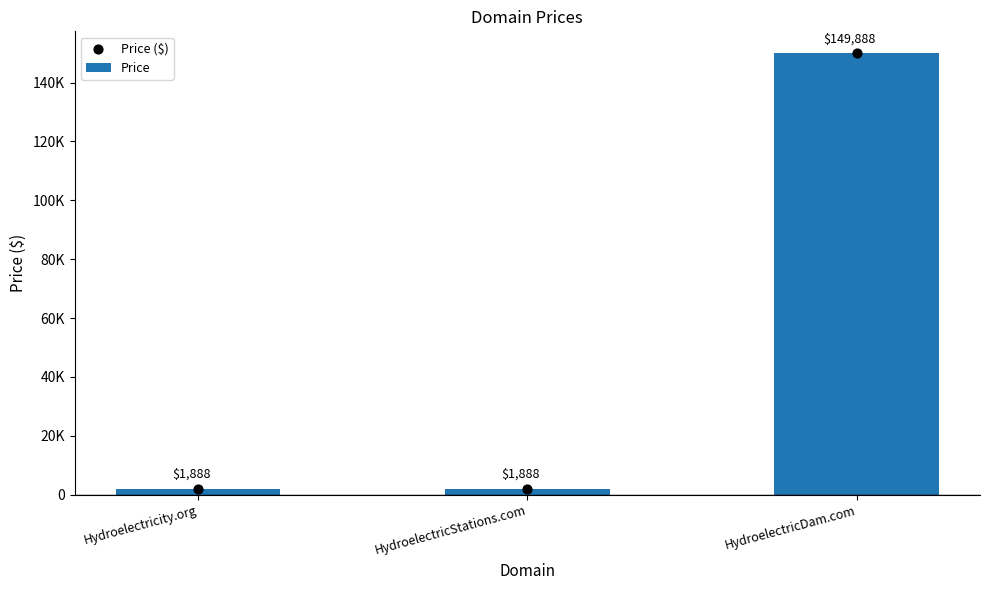

Which series has the widest spread of Y values?

Price